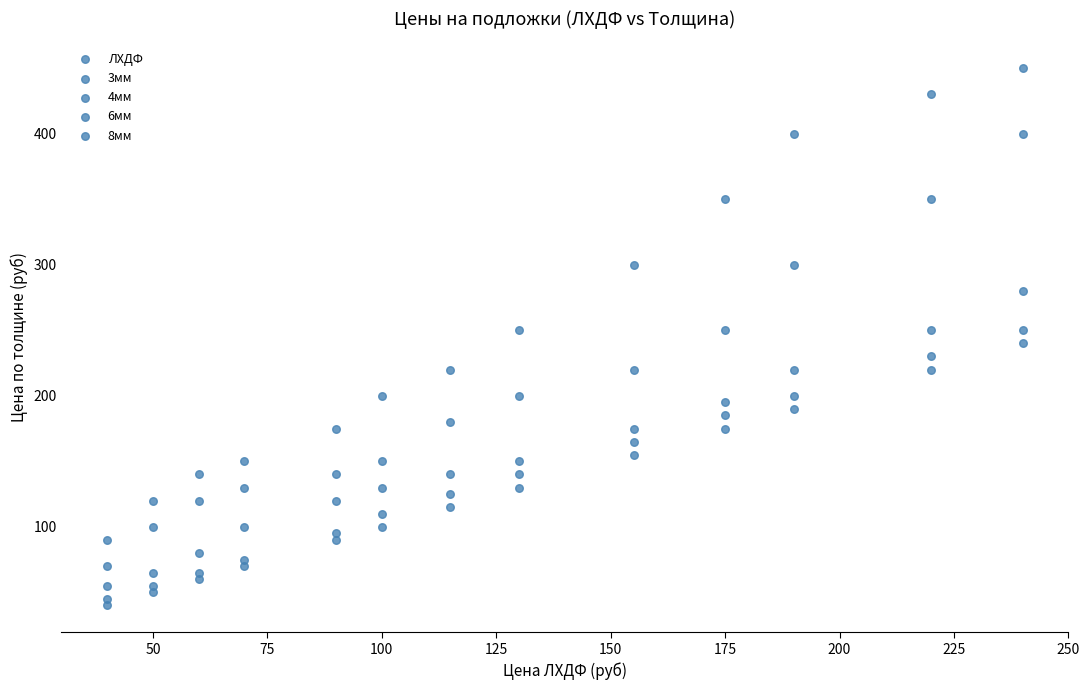

How many points are shown in the scatter plot?

65